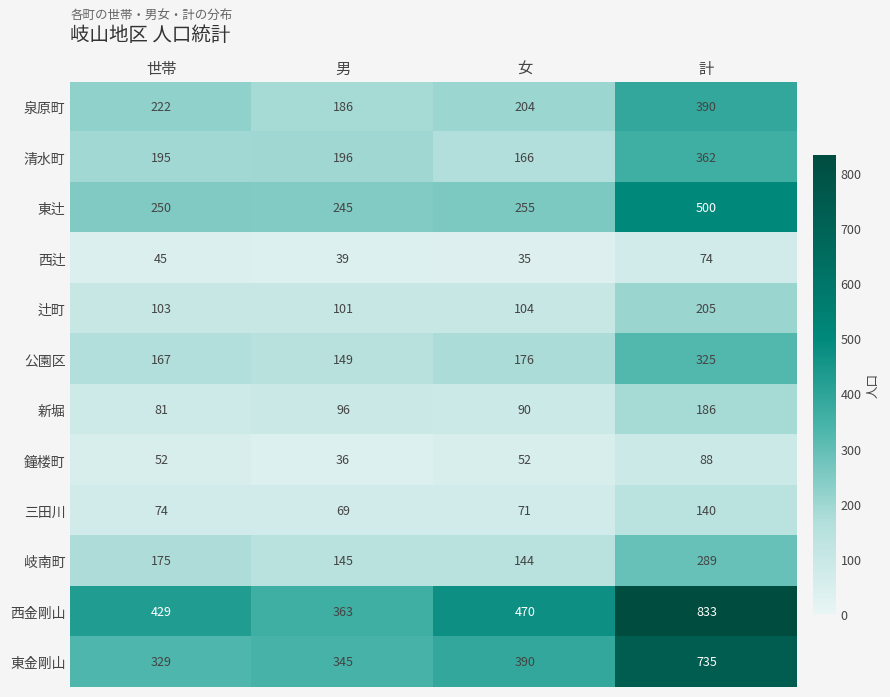

What is the smallest value displayed?

35